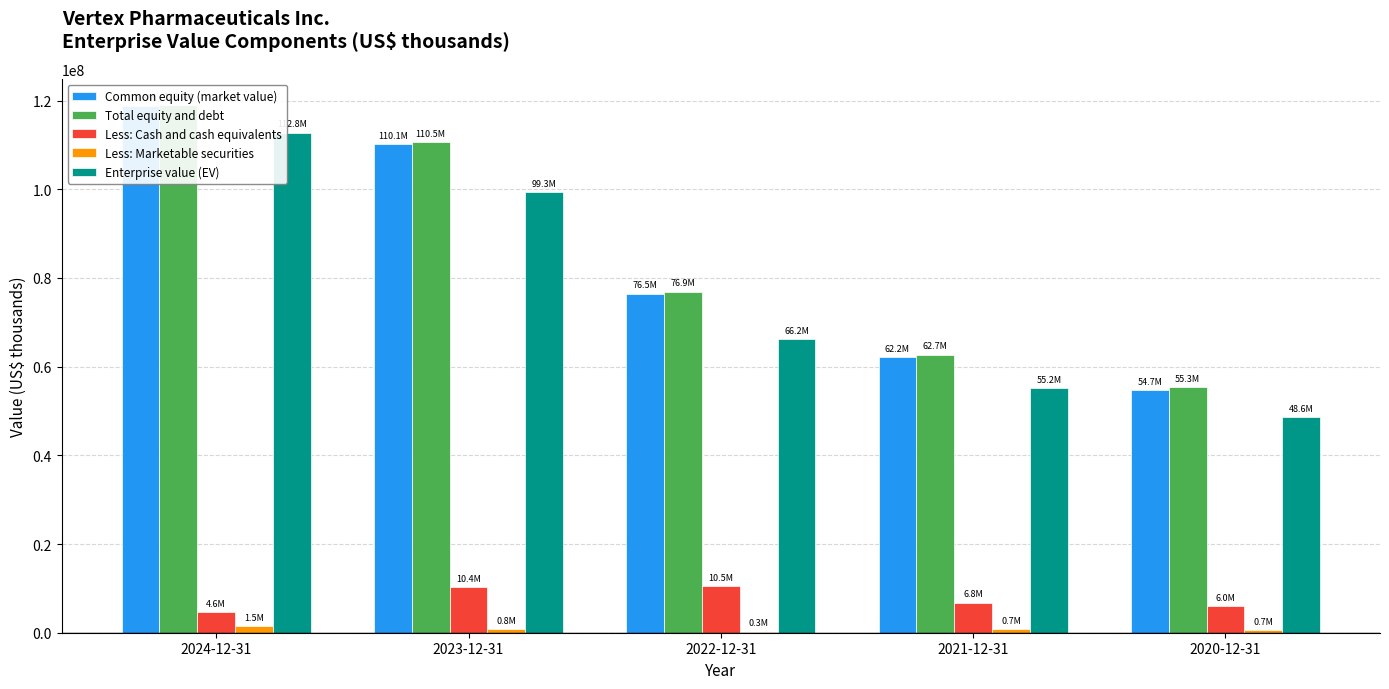

Count the number of categories in the chart.

5